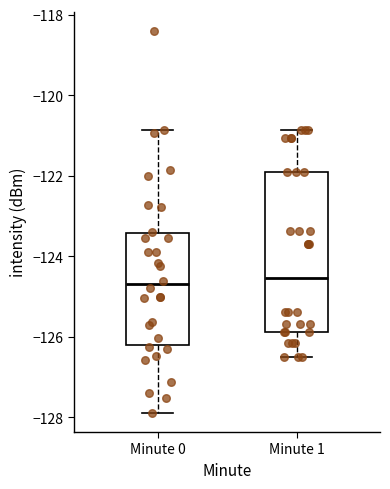

Reading left to right, transcribe this box plot: for each box, give where its median line is, the range the box spans, and where its two whiskers end, as read against the y-axis. The values are not printed on the chart, so give them approximately, as read against the axis.

Minute 0: median -124.6, box -126.2 to -123.4, whiskers -127.8 to -120.8
Minute 1: median -124.6, box -125.8 to -122.0, whiskers -126.6 to -120.8